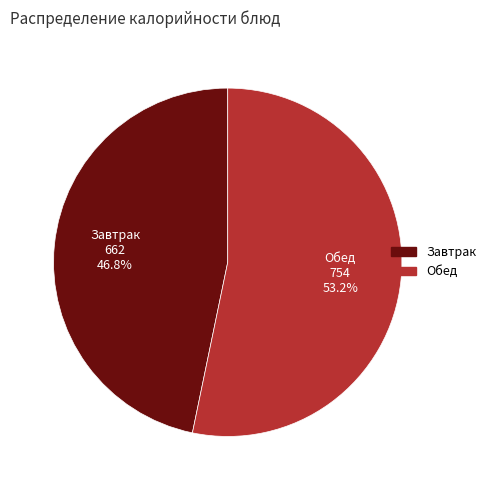

Is there any slice that represents more than half of the pie?

Yes